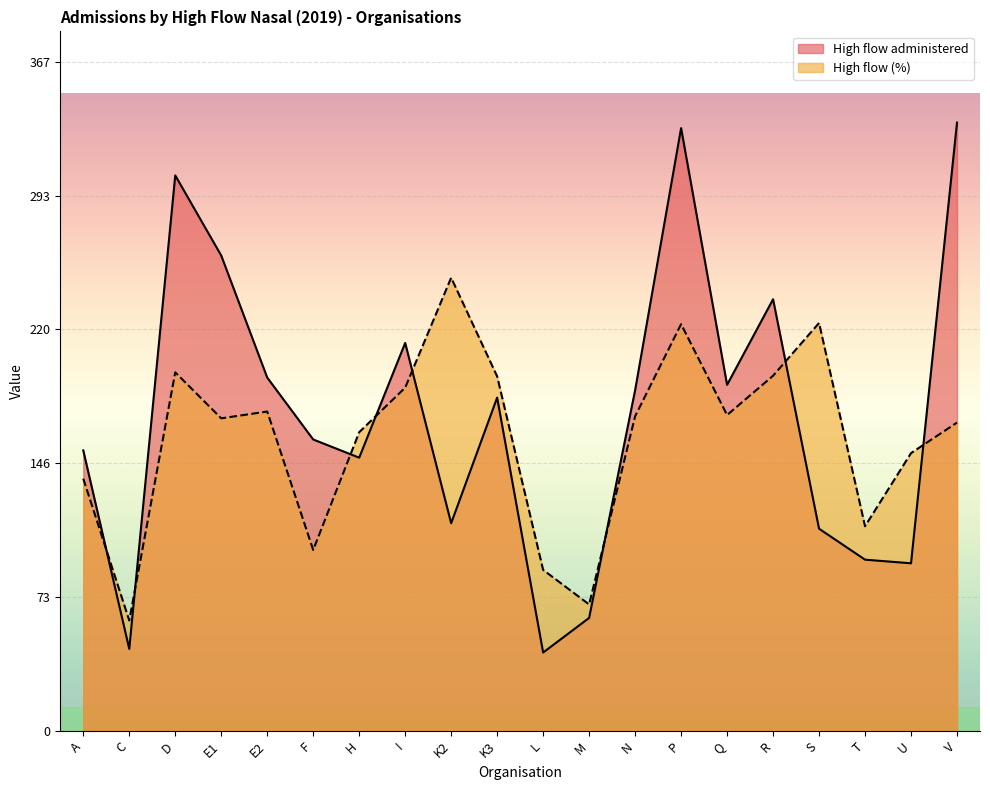

Which series changed the most between A and T?

High flow administered